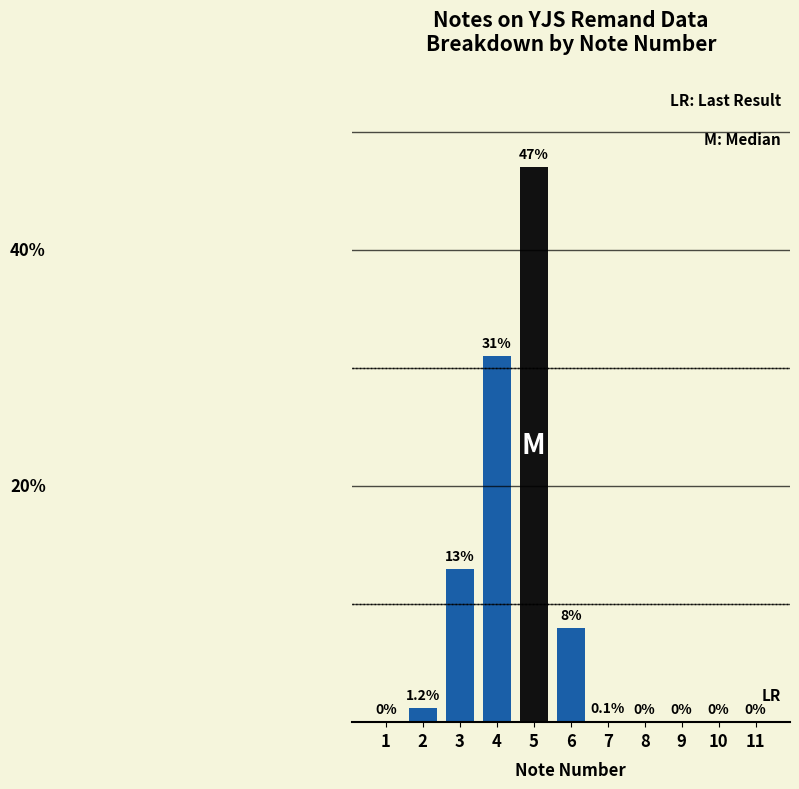

Reading left to right, extract all data points from this chart.

1=0.0	2=1.2	3=13.0	4=31.0	5=47.0	6=8.0	7=0.1	8=0.0	9=0.0	10=0.0	11=0.0